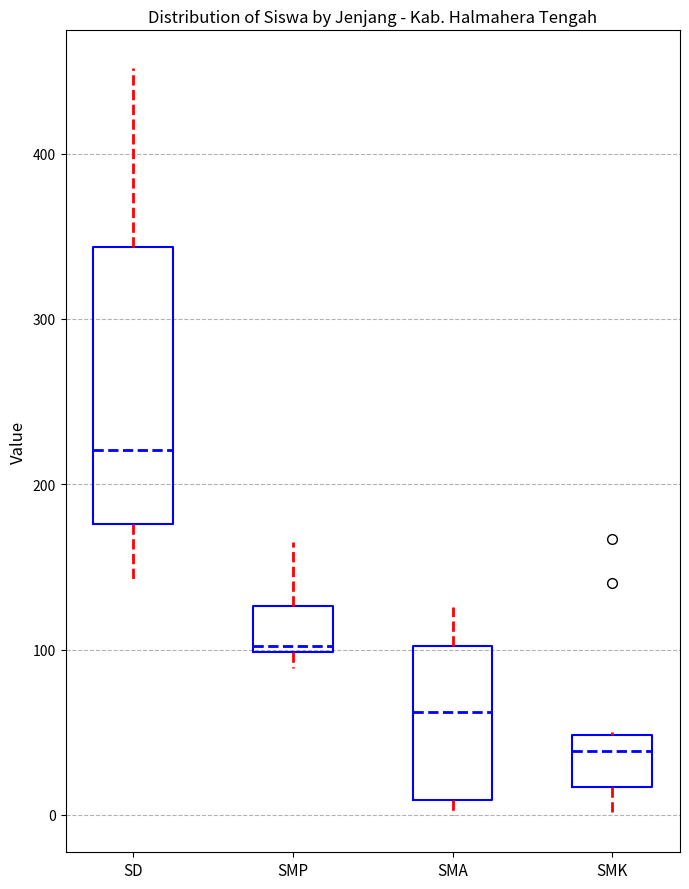

Which box is the tallest, from its lower edge to its upper edge?

SD